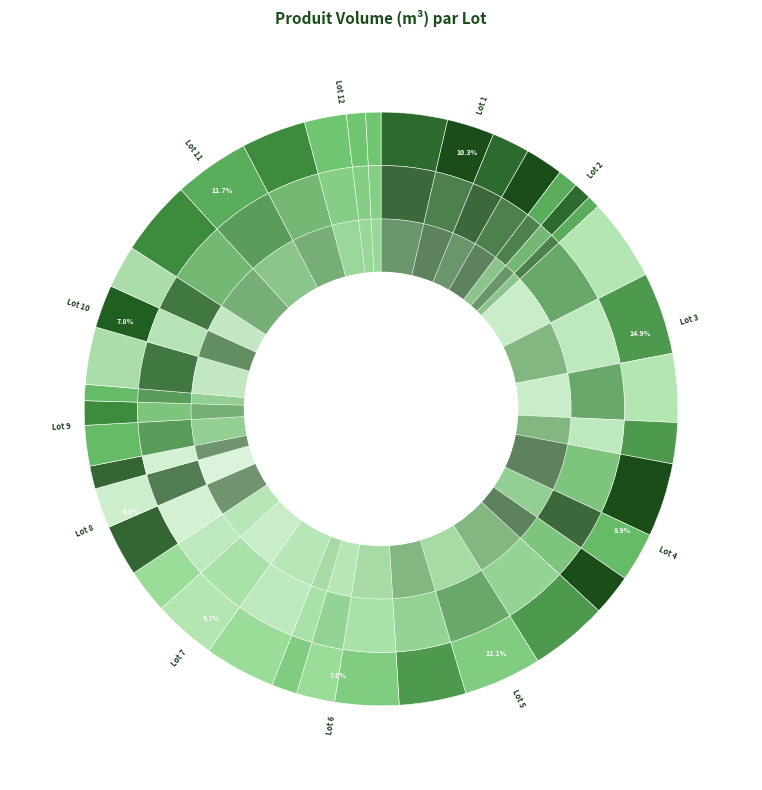

How much of the chart is everything except Lot 8?

93.8%